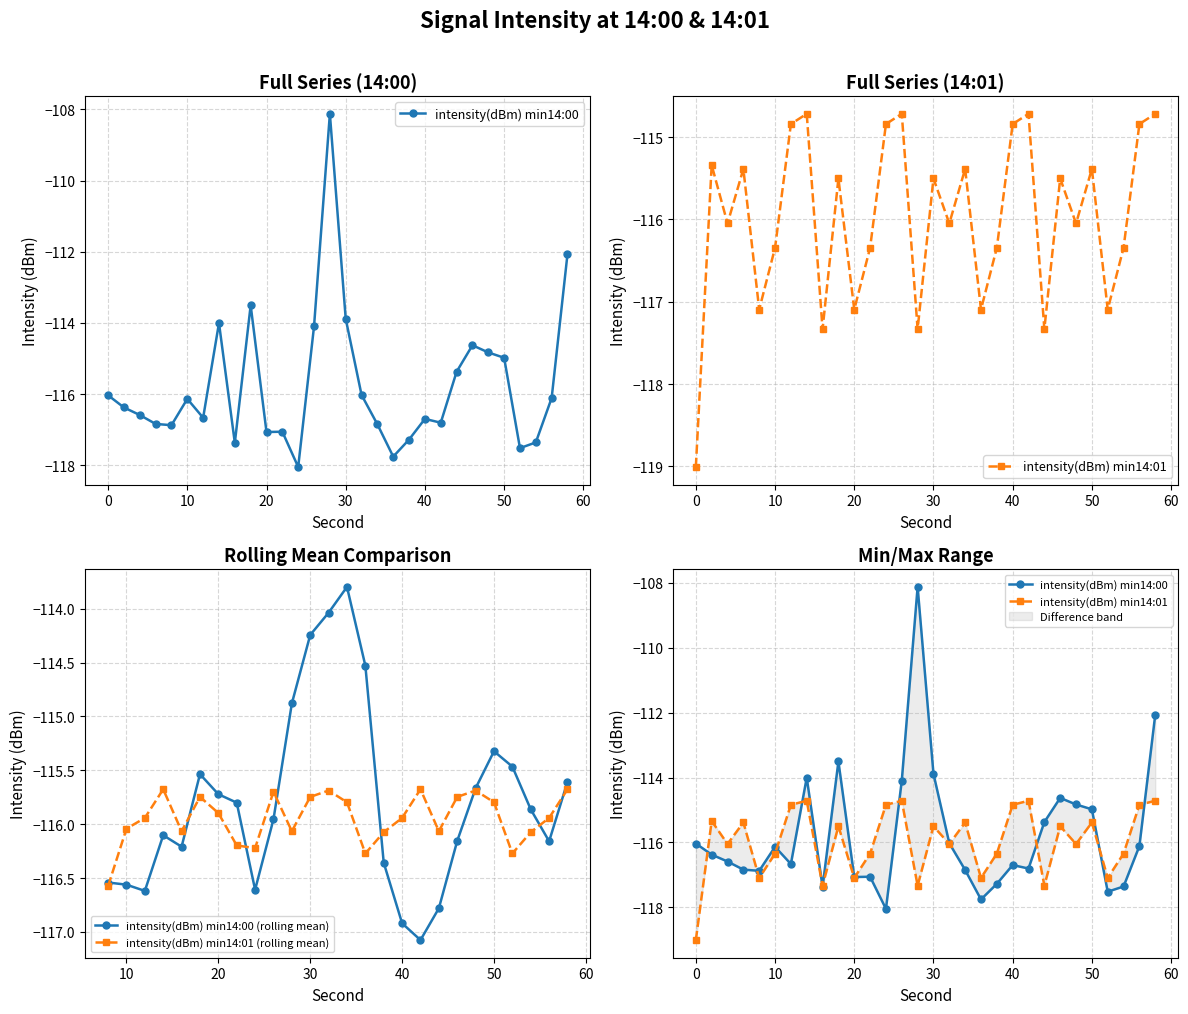

Reading left to right, list all the values displayed in this chart.

intensity(dBm) min14:00: -116.0	-116.4	-116.6	-116.8	-116.9	-116.1	-116.7	-114.0	-117.4	-113.5	-117.1	-117.1	-118.0	-114.1	-108.1	-113.9	-116.0	-116.8	-117.8	-117.3	-116.7	-116.8	-115.4	-114.6	-114.8	-115.0	-117.5	-117.4	-116.1	-112.1
intensity(dBm) min14:01: -119.0	-115.3	-116.0	-115.4	-117.1	-116.3	-114.8	-114.7	-117.3	-115.5	-117.1	-116.3	-114.8	-114.7	-117.3	-115.5	-116.0	-115.4	-117.1	-116.3	-114.8	-114.7	-117.3	-115.5	-116.0	-115.4	-117.1	-116.3	-114.8	-114.7